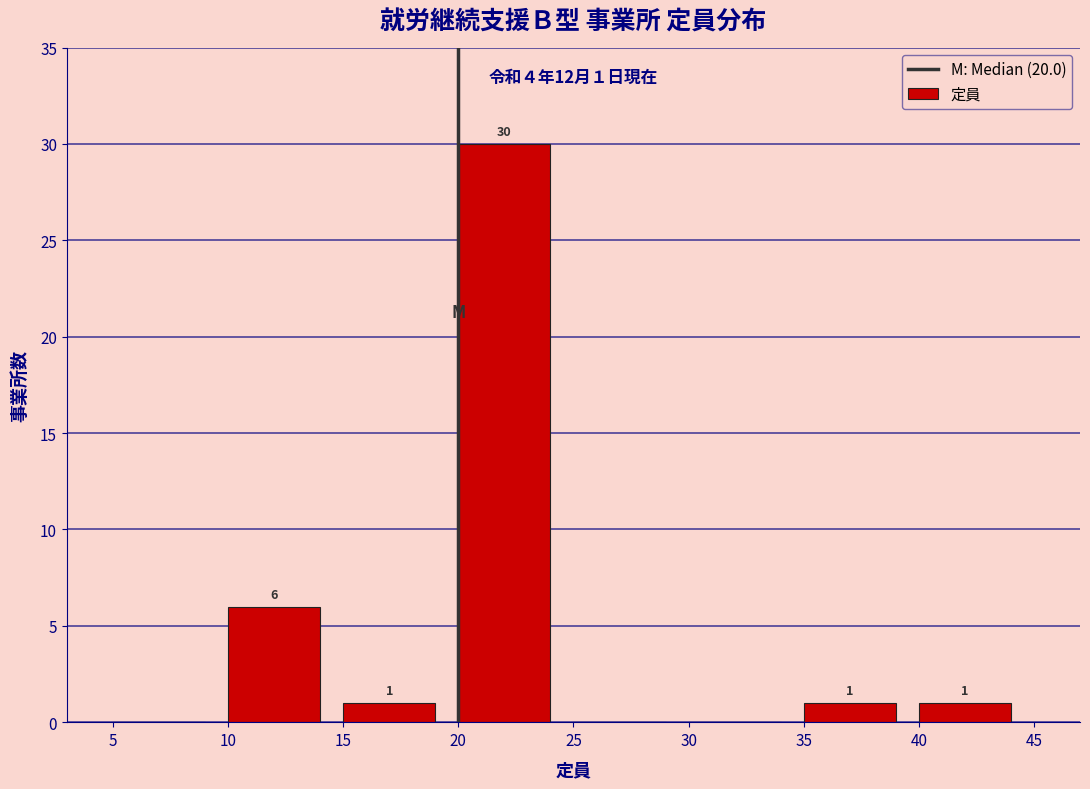

Over which range of the x-axis is the bar tallest?

20 to 25